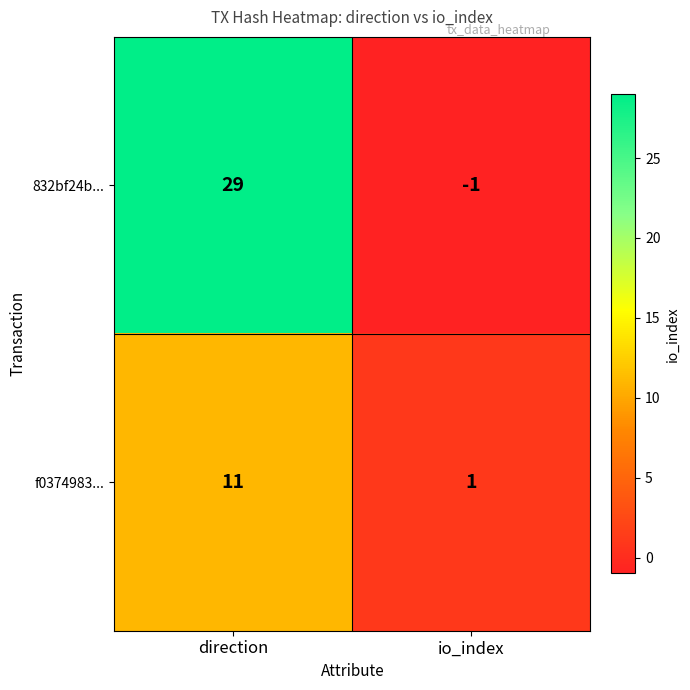

The value of 832bf24b... at direction is 29. True or false?

True